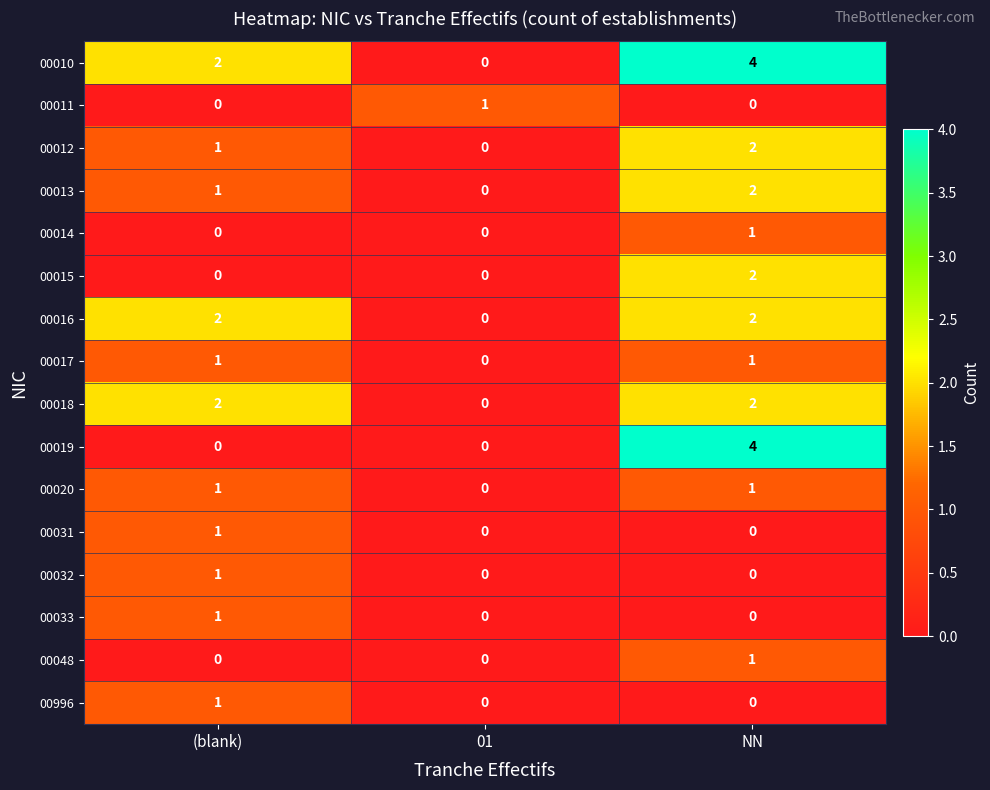

What is the difference between the highest and lowest values at NN?

4